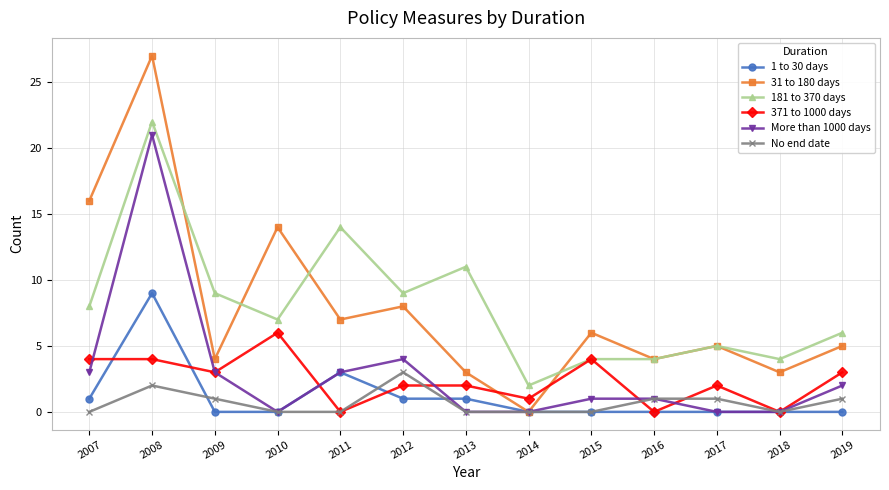

At which label does 31 to 180 days reach its minimum?

2014